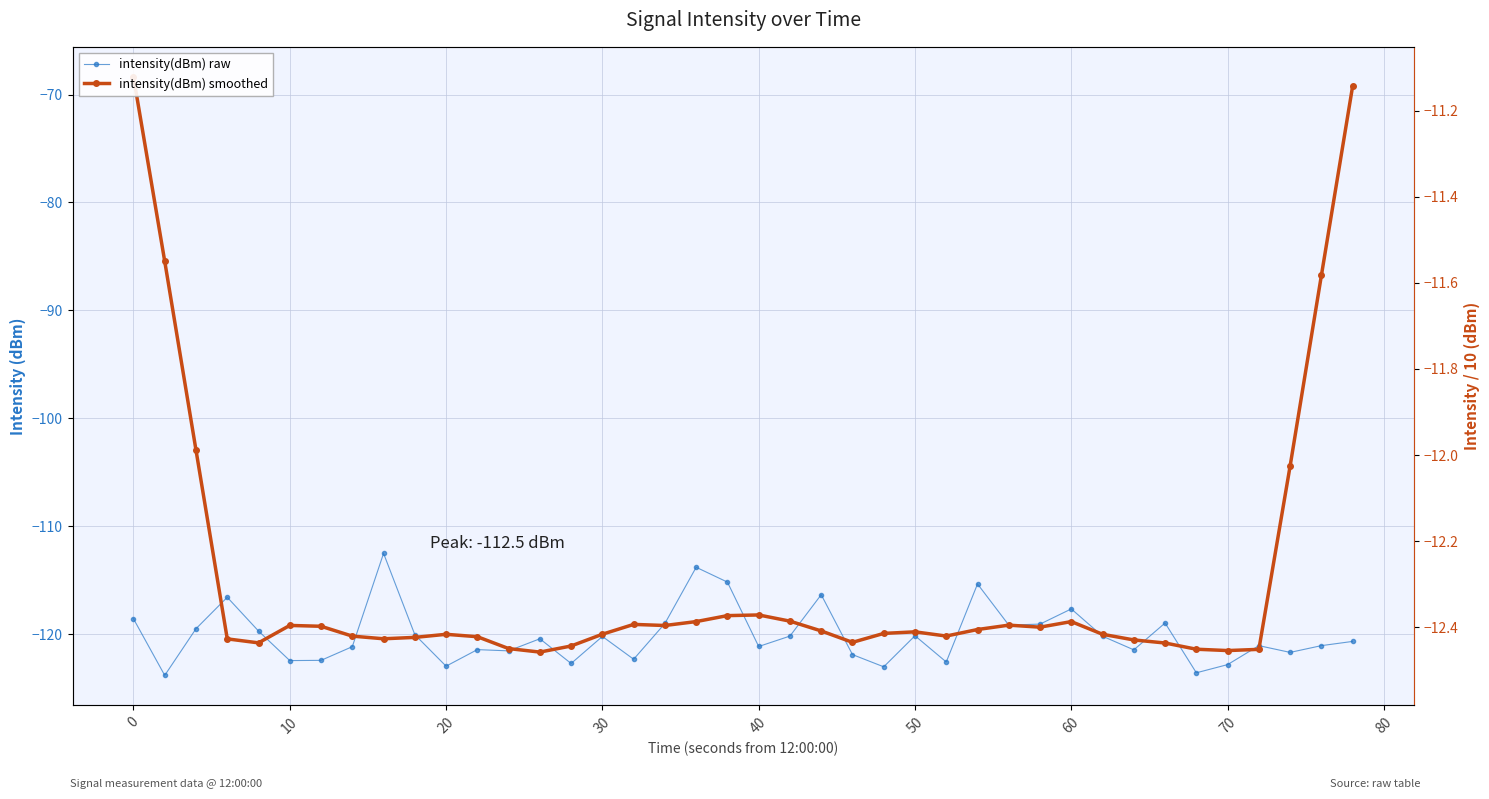

What are all the series names shown in the legend?

intensity(dBm) raw, intensity(dBm) smoothed